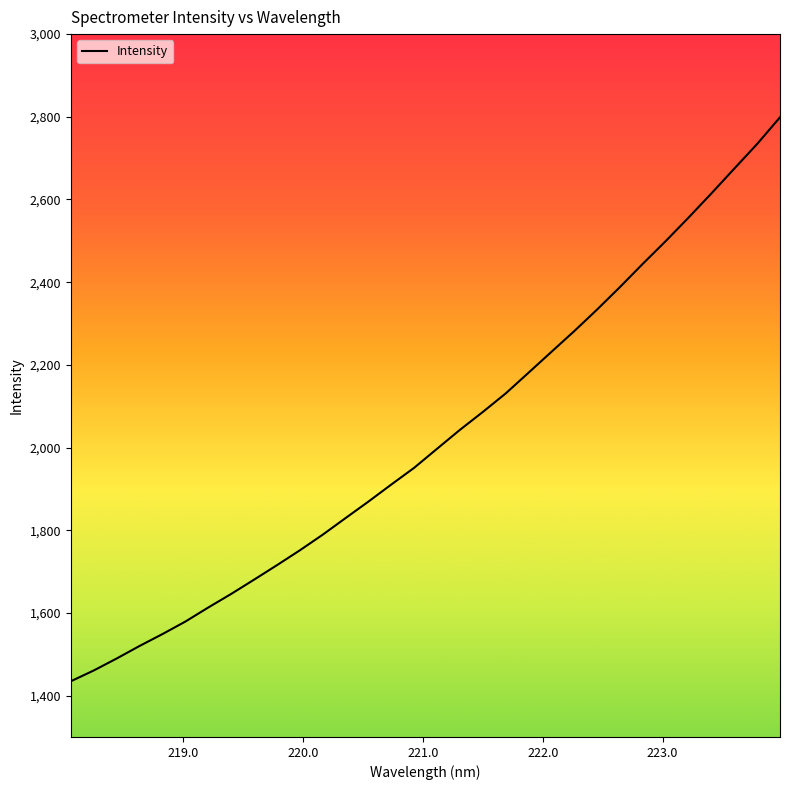

What is the difference between the maximum and minimum values?

1364.1